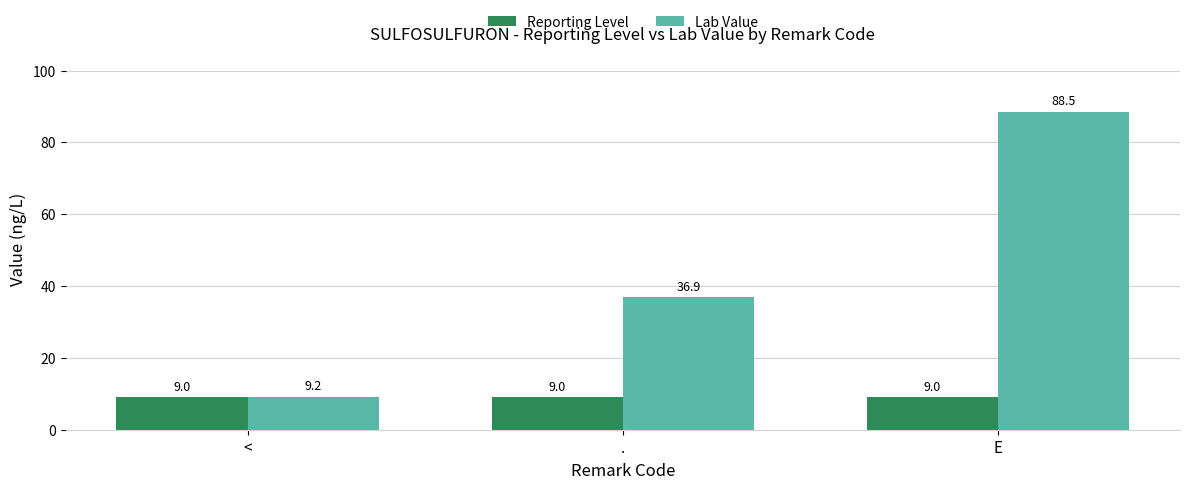

What is the label of the 2nd bar from the left?

.